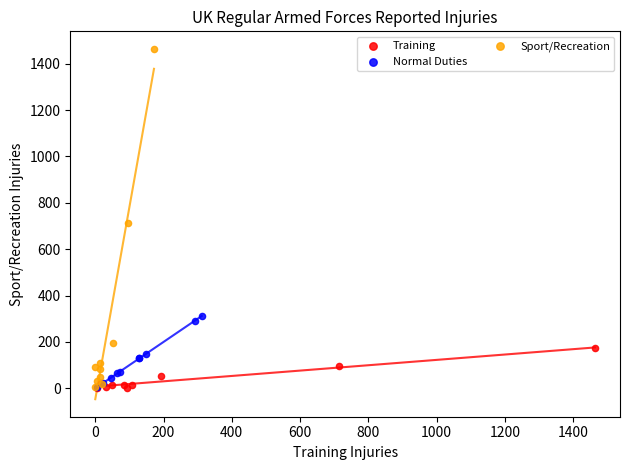

Which series contains the highest Y value?

Sport/Recreation